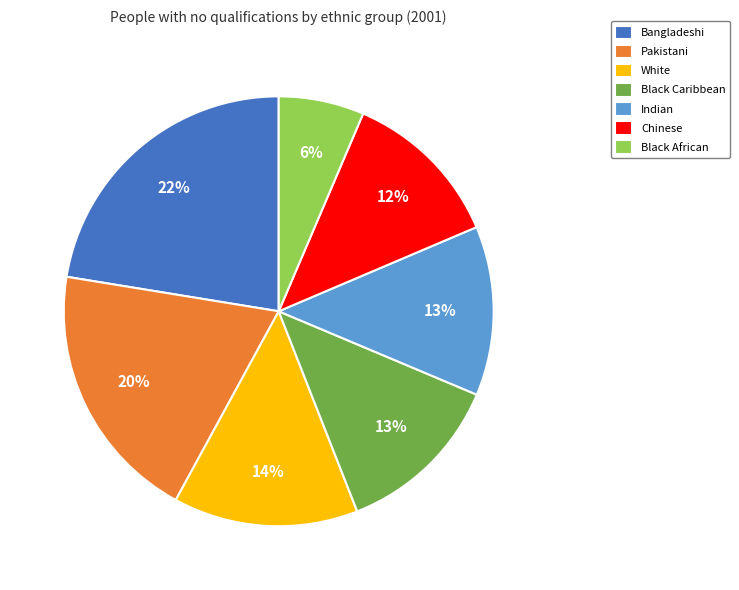

How many slices are in this pie chart?

7